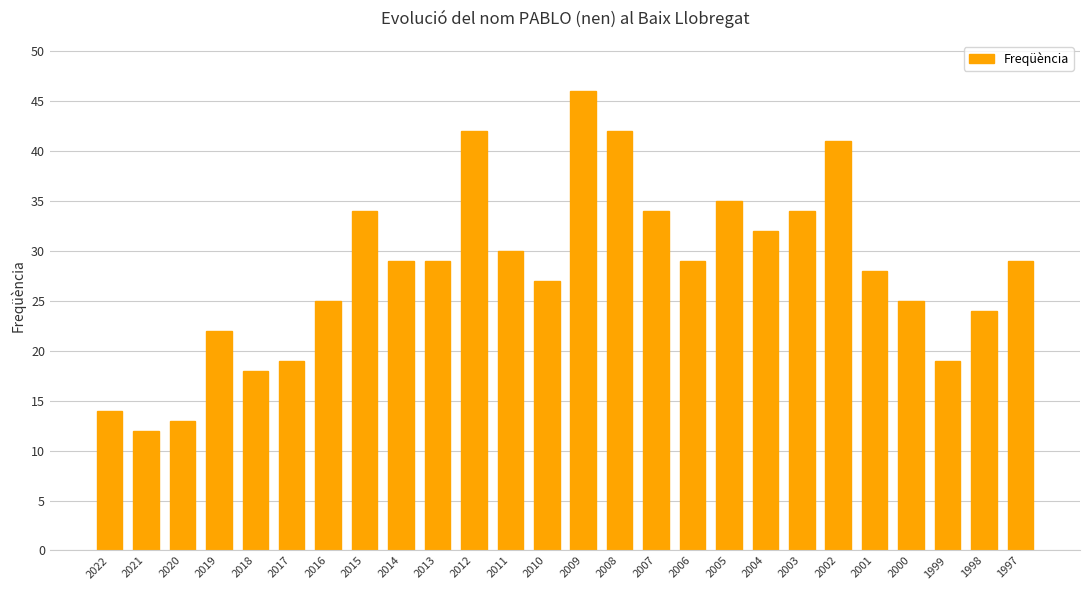

Is it true that the value at 2002 is 41?

True